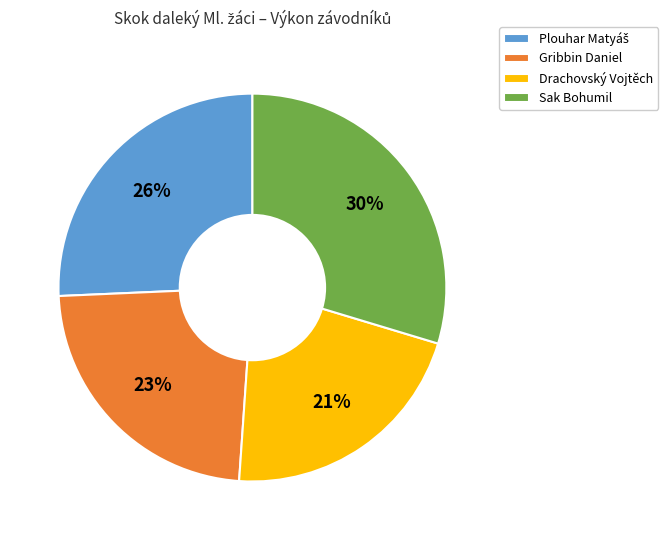

Is the sum of Gribbin Daniel and Sak Bohumil greater than half?

Yes